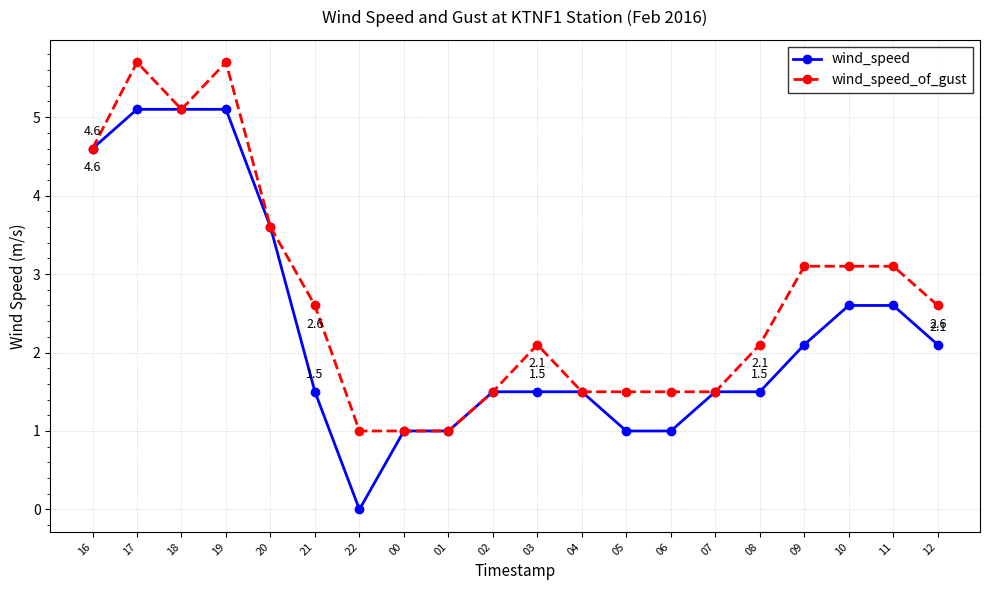

What are all the series names shown in the legend?

wind_speed, wind_speed_of_gust